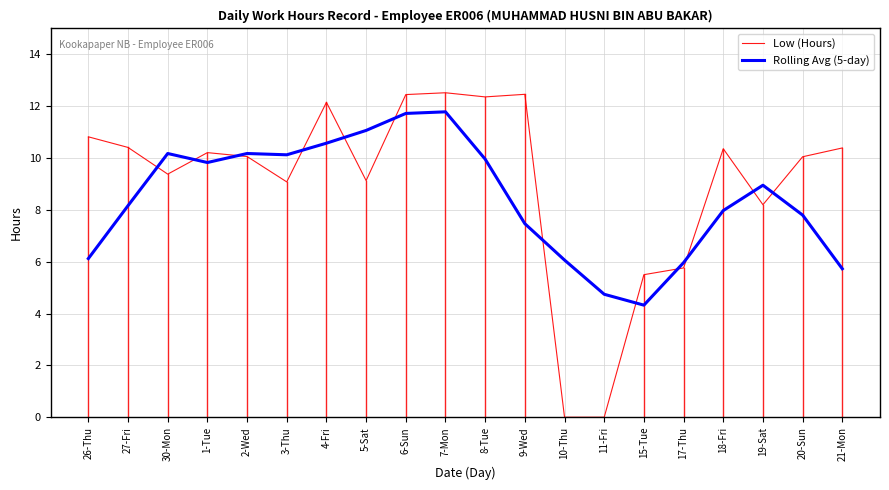

What are all the series names shown in the legend?

Low (Hours), Rolling Avg (5-day)